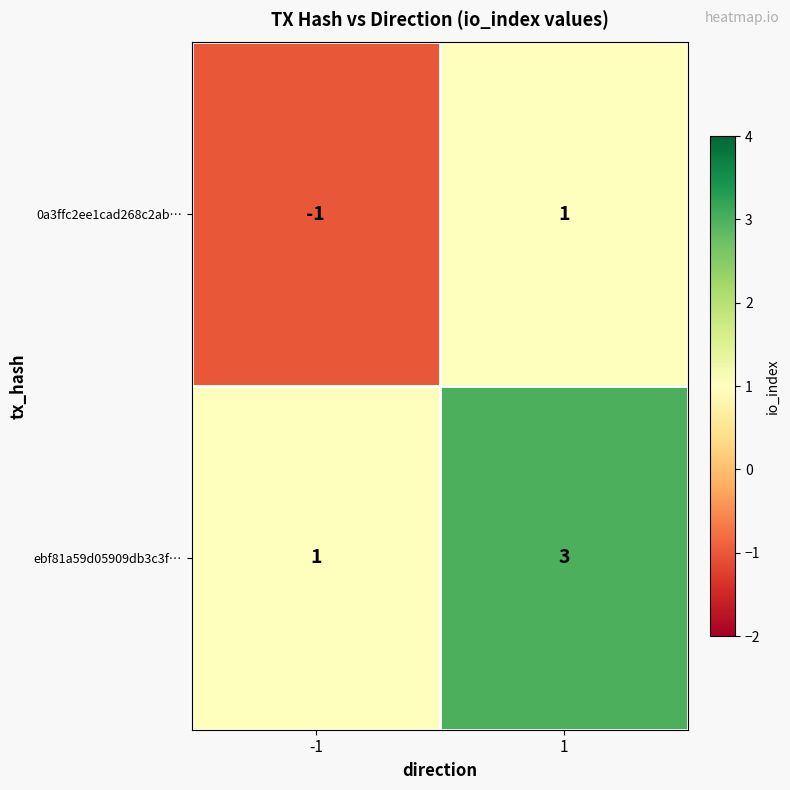

What is the difference between the highest and lowest values at -1?

2